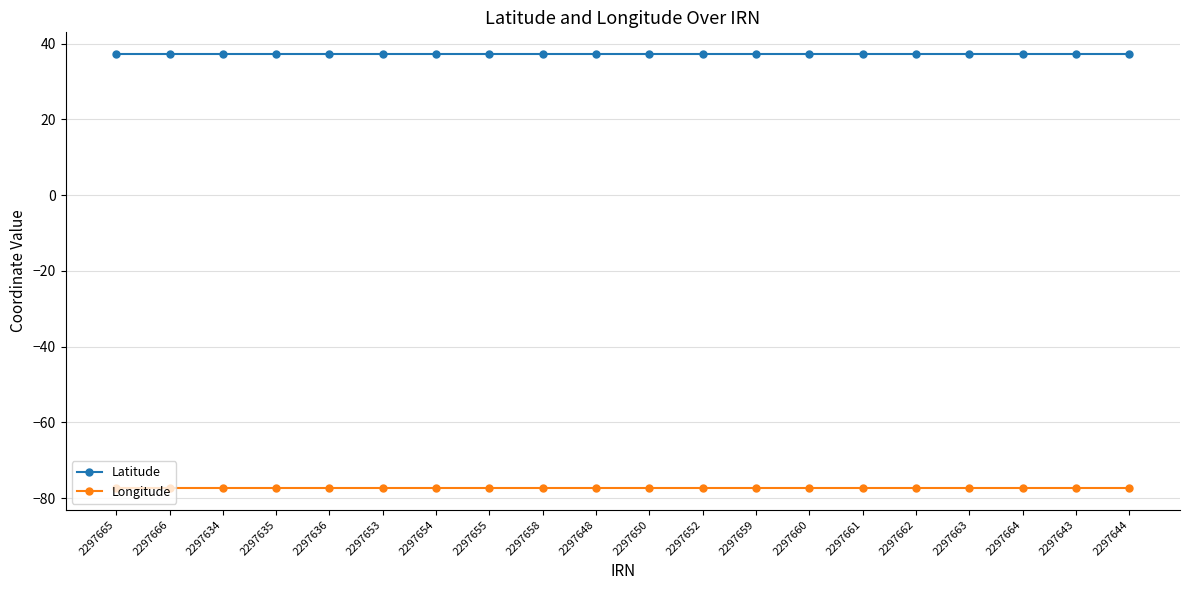

Reading left to right, transcribe all the data shown in this chart.

Latitude: 37.3	37.3	37.3	37.3	37.3	37.3	37.3	37.3	37.3	37.3	37.3	37.3	37.3	37.3	37.3	37.3	37.3	37.3	37.3	37.3
Longitude: -77.4	-77.4	-77.4	-77.4	-77.4	-77.4	-77.4	-77.4	-77.4	-77.4	-77.4	-77.4	-77.4	-77.4	-77.4	-77.4	-77.4	-77.4	-77.4	-77.4